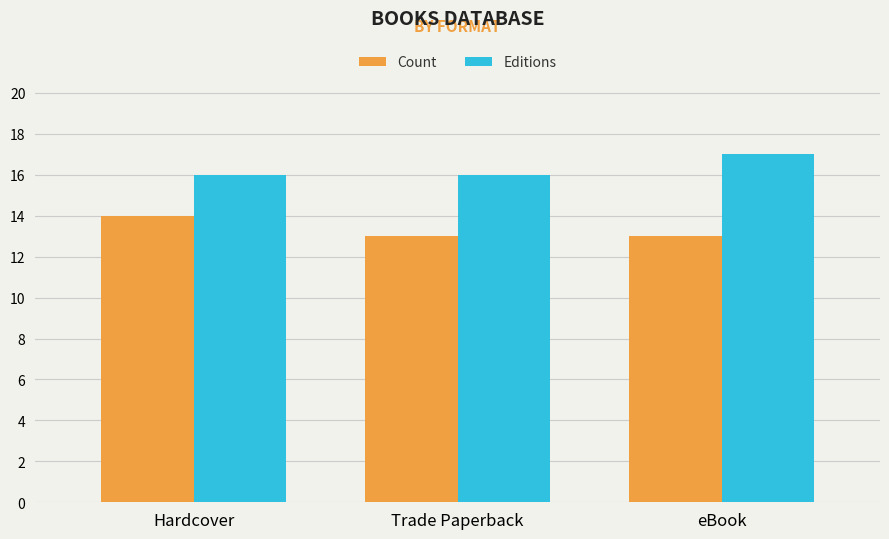

Is the value of Count at Trade Paperback greater than the value of Editions at eBook?

No